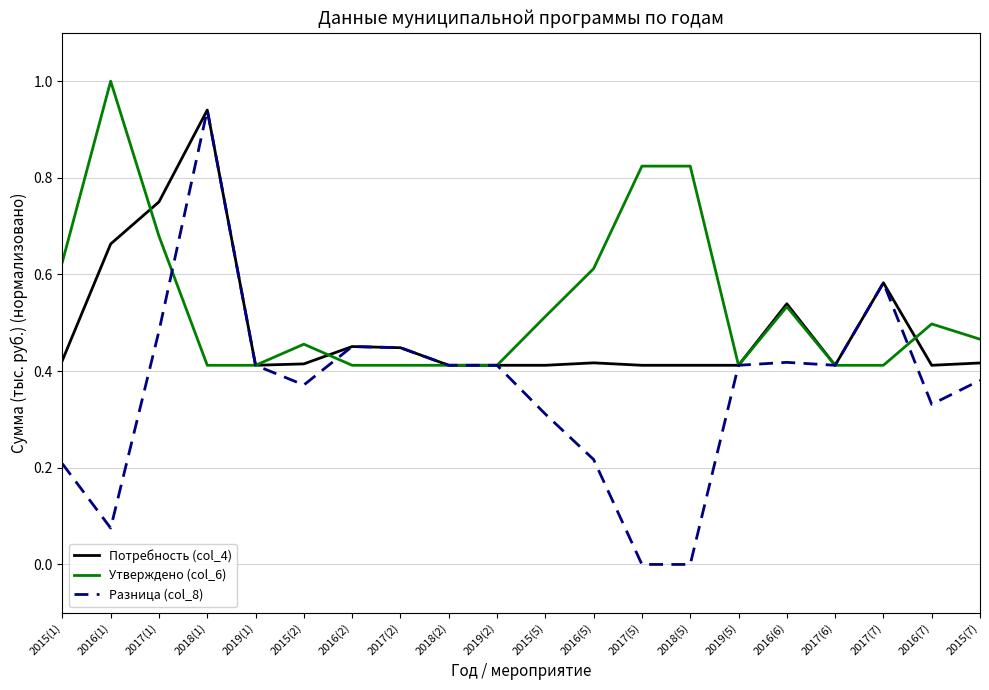

What position from the right is 2016(1)?

19